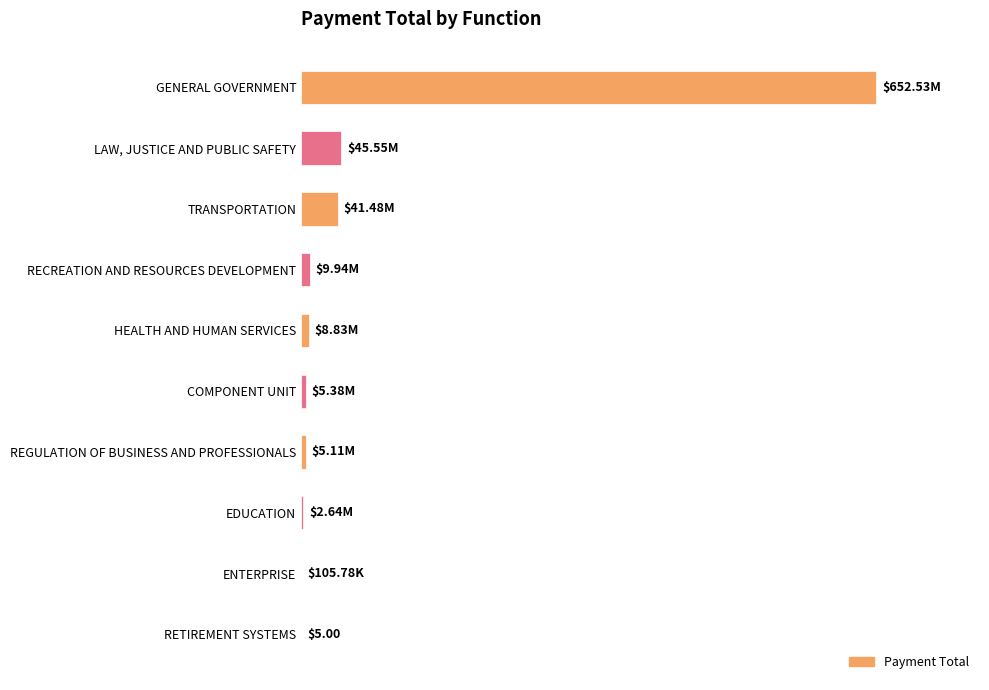

List the labels in order of value, largest first.

GENERAL GOVERNMENT, LAW, JUSTICE AND PUBLIC SAFETY, TRANSPORTATION, RECREATION AND RESOURCES DEVELOPMENT, HEALTH AND HUMAN SERVICES, COMPONENT UNIT, REGULATION OF BUSINESS AND PROFESSIONALS, EDUCATION, ENTERPRISE, RETIREMENT SYSTEMS